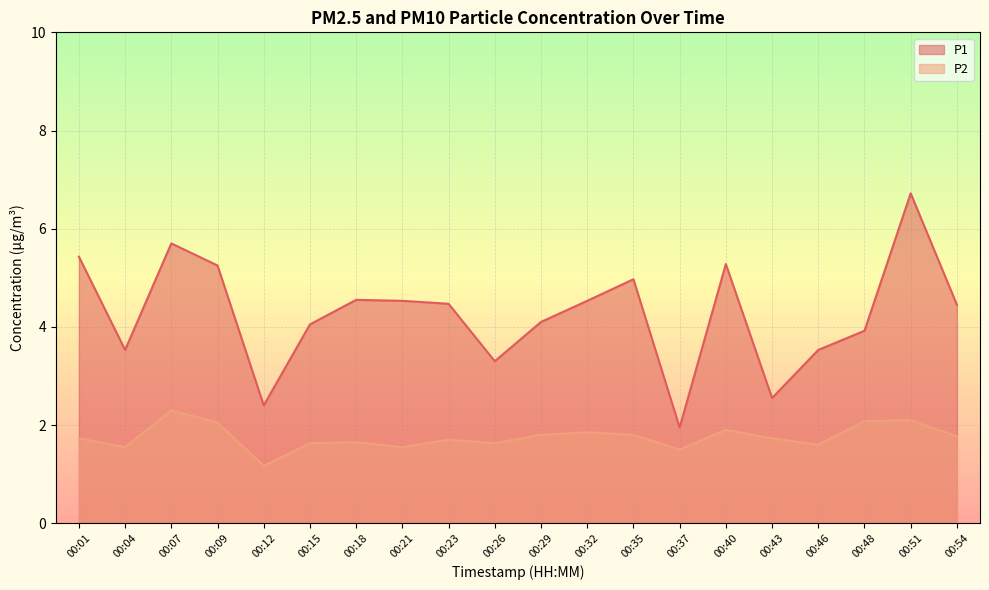

At how many categories does at least one series exceed 3?

17